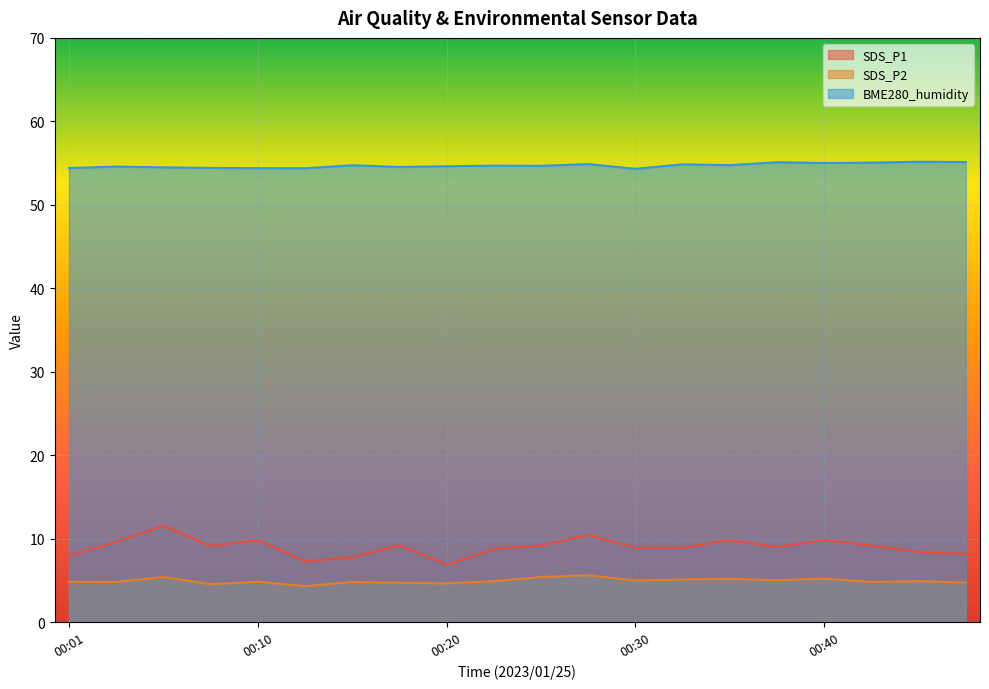

What is the value of the BME280_humidity point at the 4th from the left?

54.4